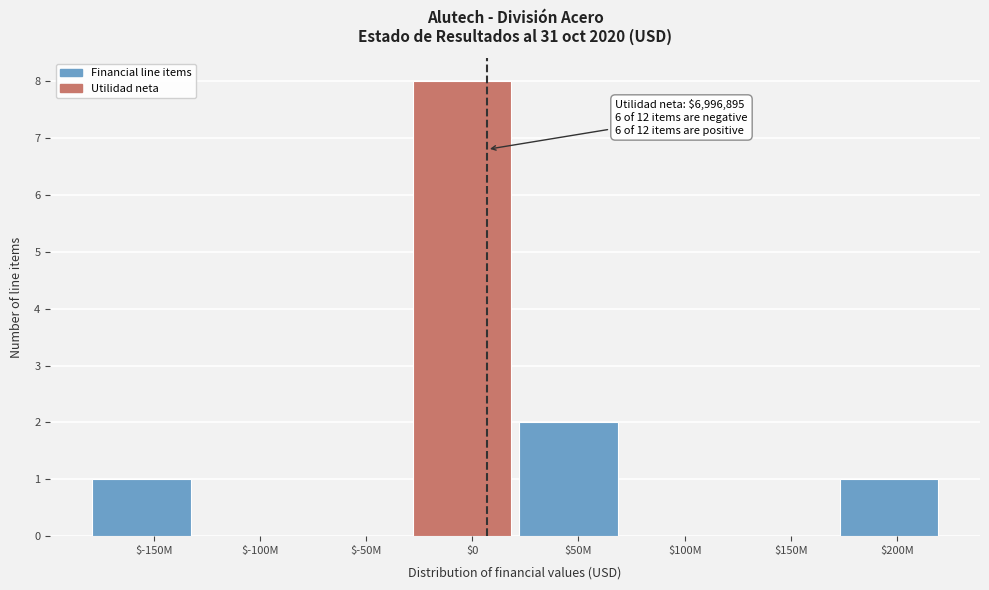

What is the maximum value shown in the chart?

8